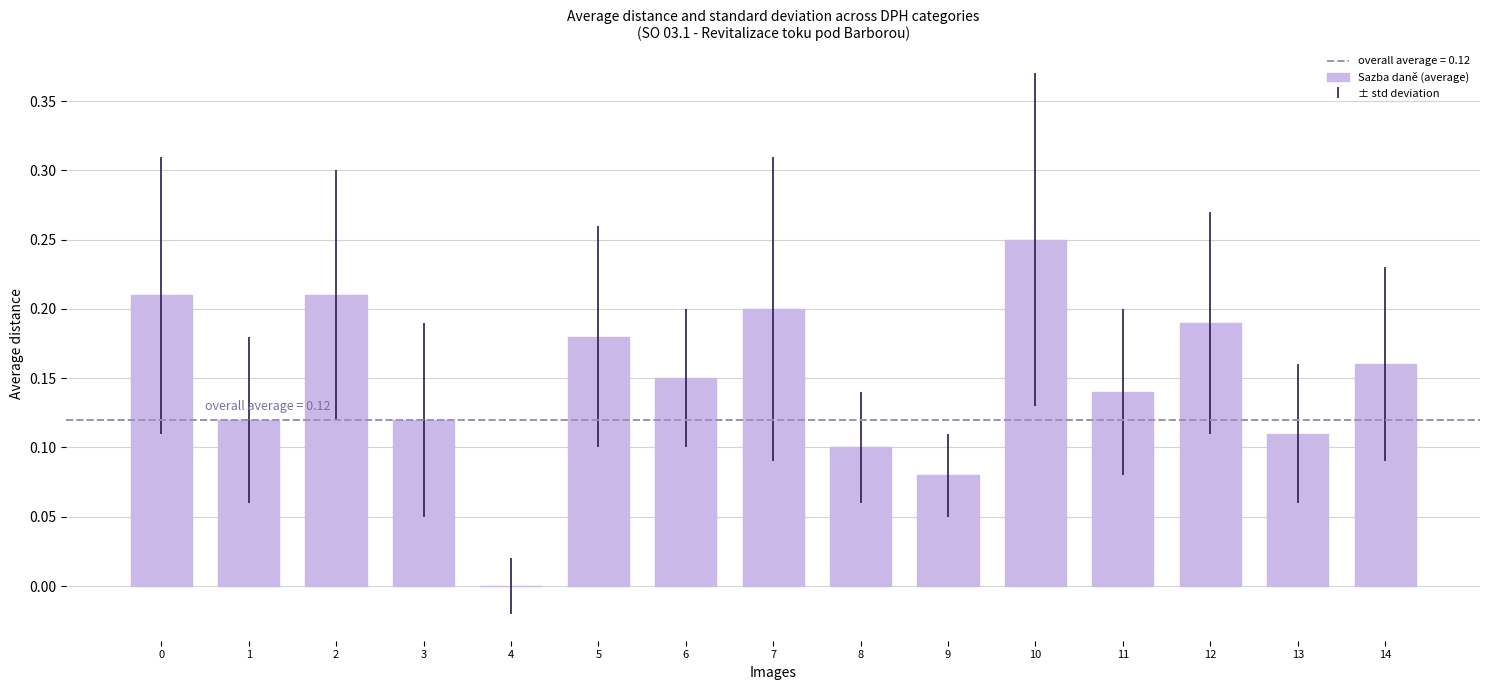

The chart shows a value of 0.1 at 13. True or false?

True